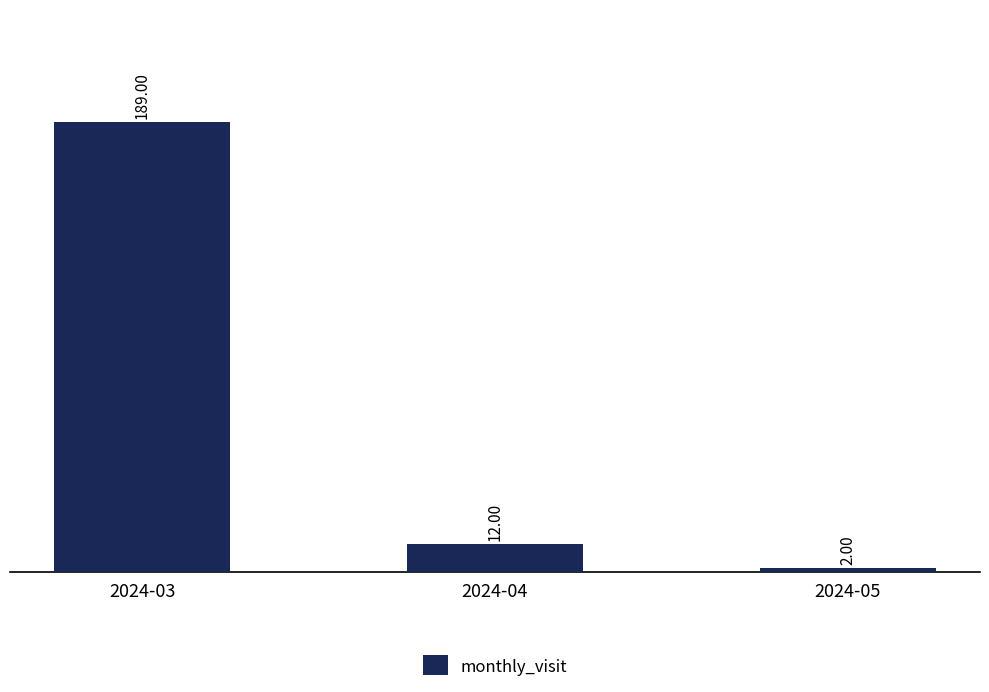

Rank the categories by value from highest to lowest.

2024-03, 2024-04, 2024-05